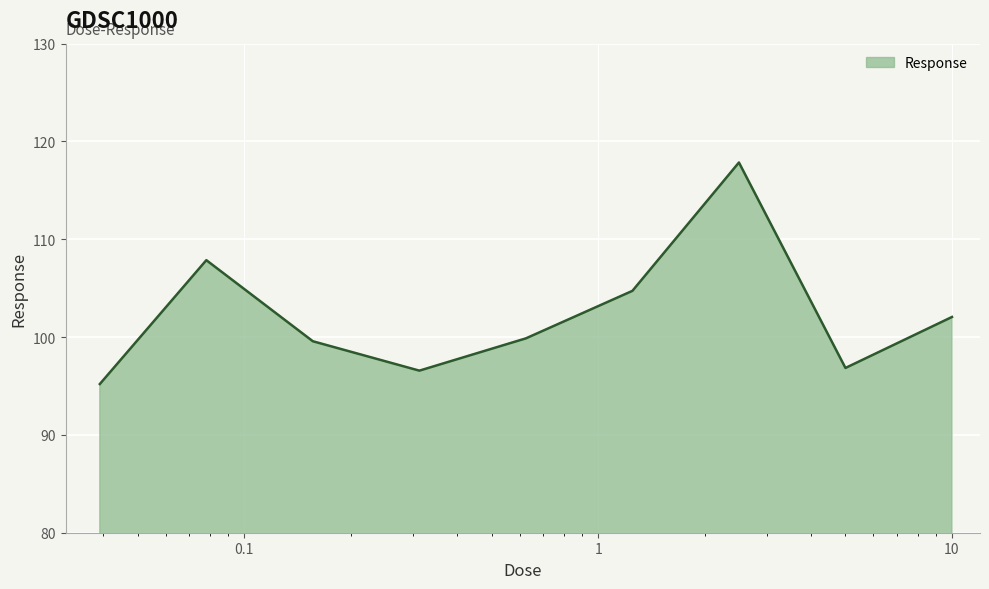

What is the greatest value displayed?

117.9